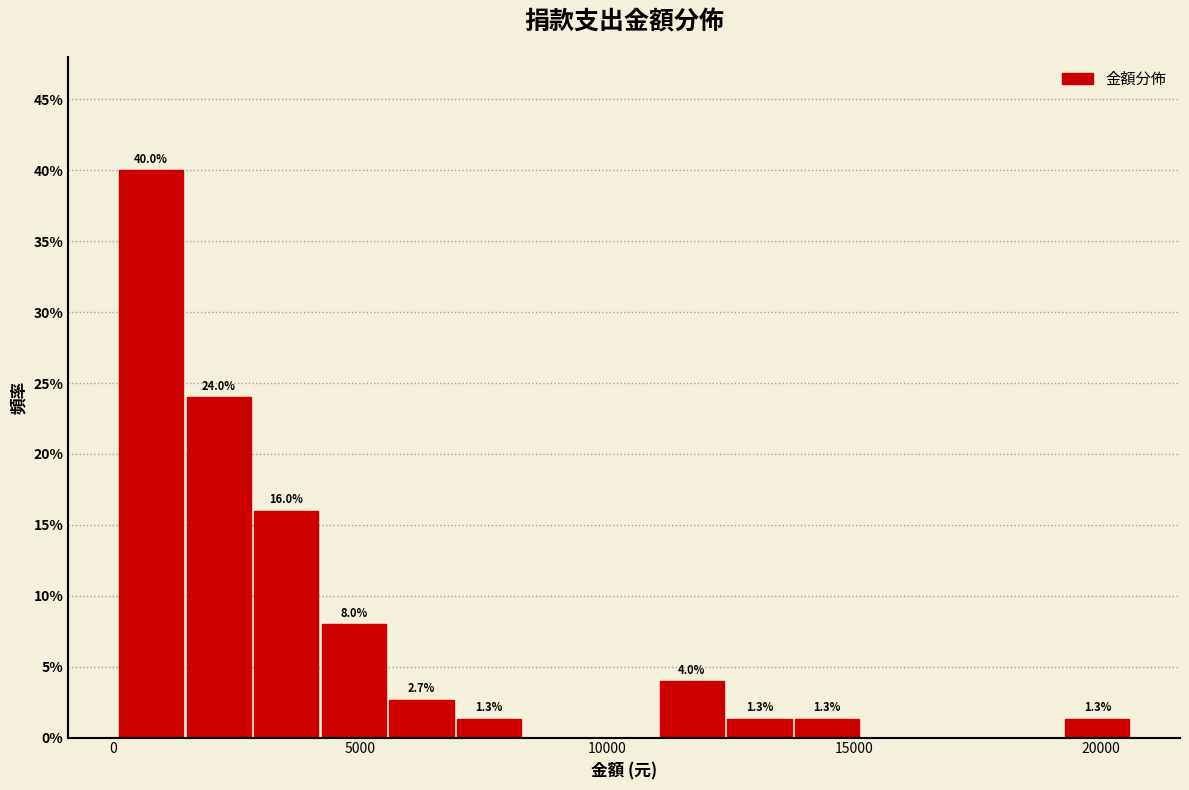

Read against the x-axis, roughly where is the centre of the tallest bar?

1000